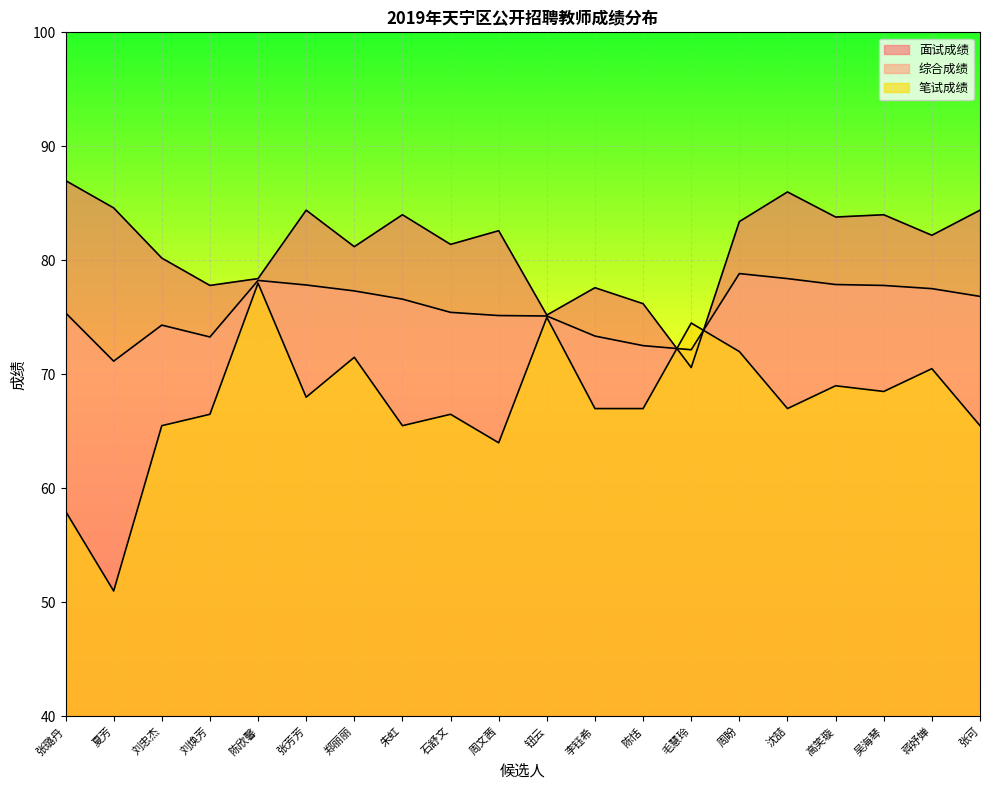

What are all the series names shown in the legend?

面试成绩, 综合成绩, 笔试成绩